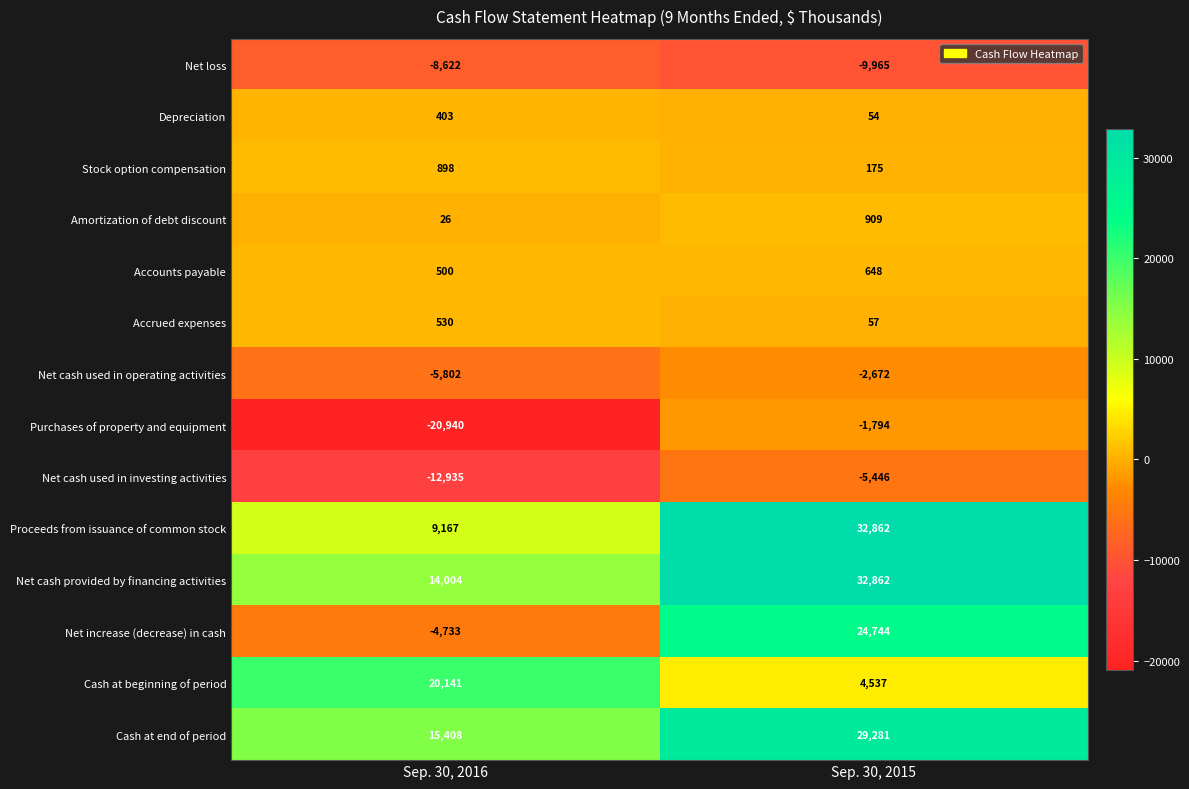

What is the minimum value shown in the chart?

-20940